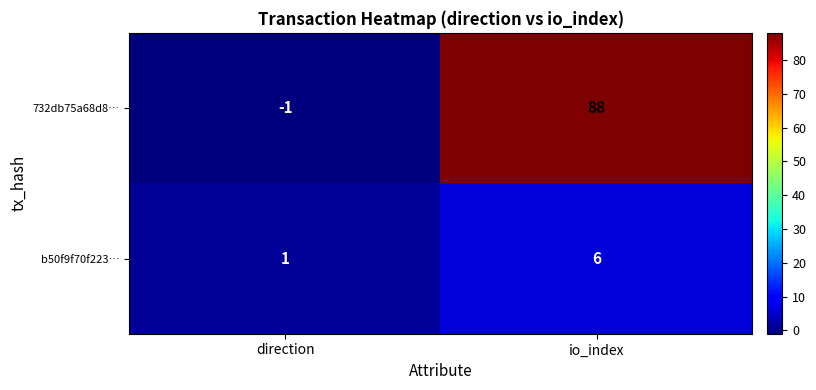

Which label corresponds to the largest value in the chart?

io_index